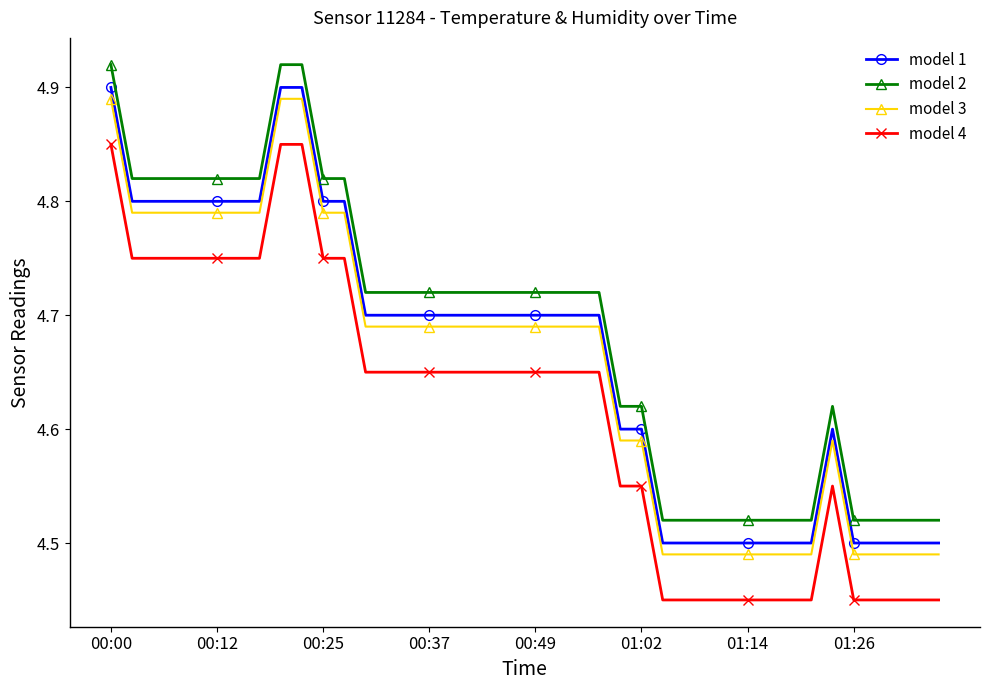

How many series are shown in this chart?

4